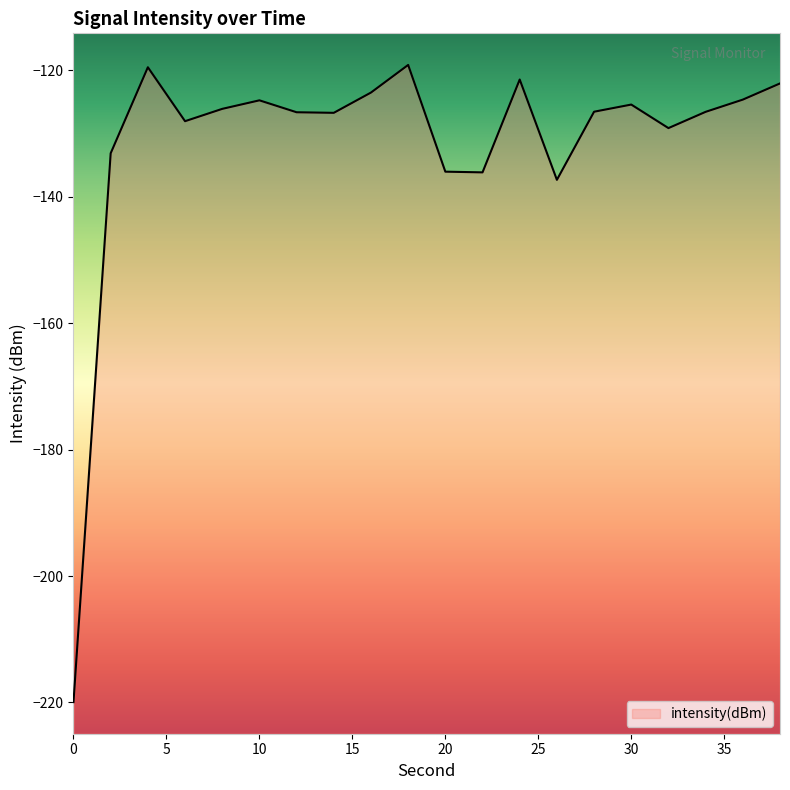

What is the average value?

-131.6